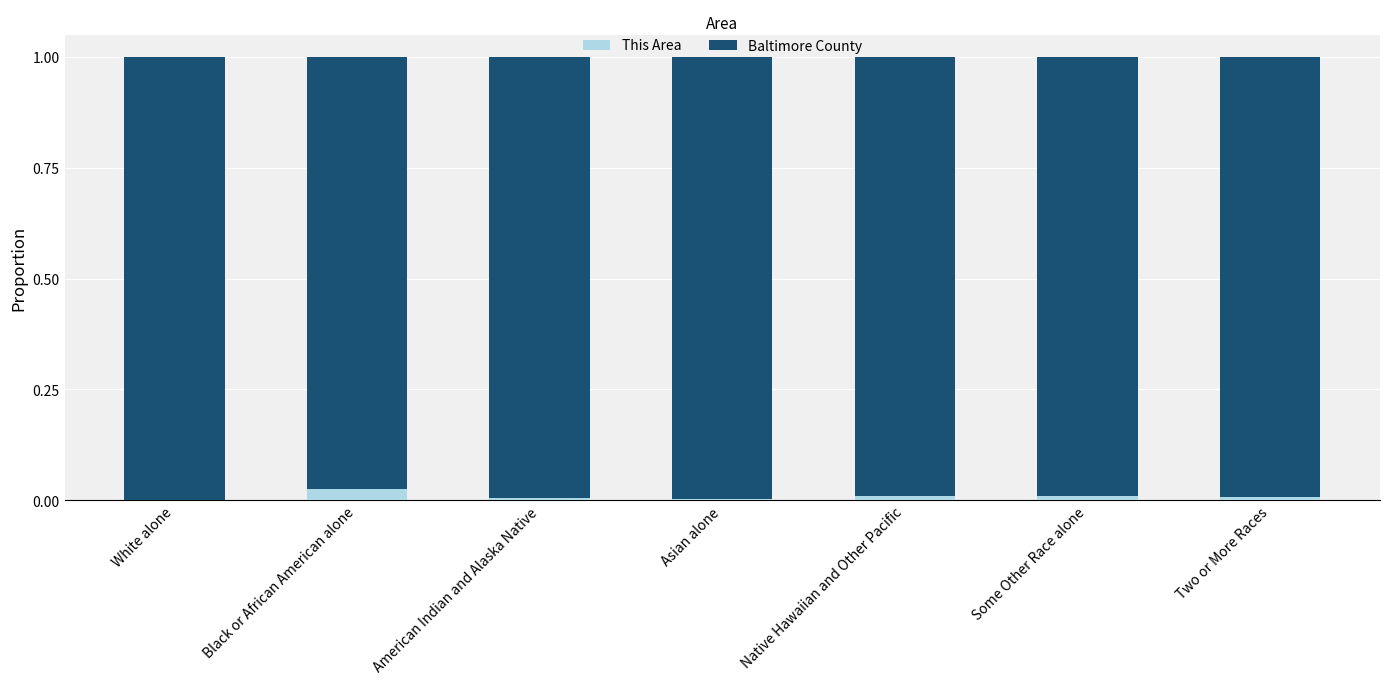

The value of This Area at American Indian and Alaska Native is 0.0. True or false?

True